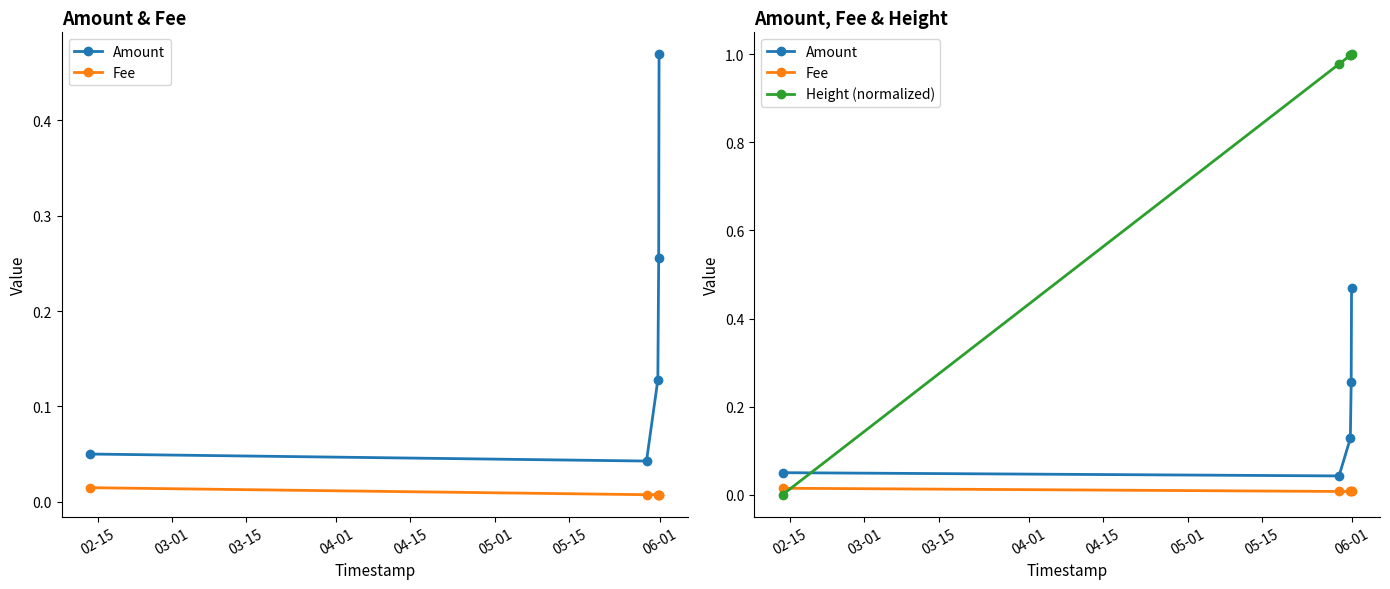

How many distinct data groups are displayed?

3